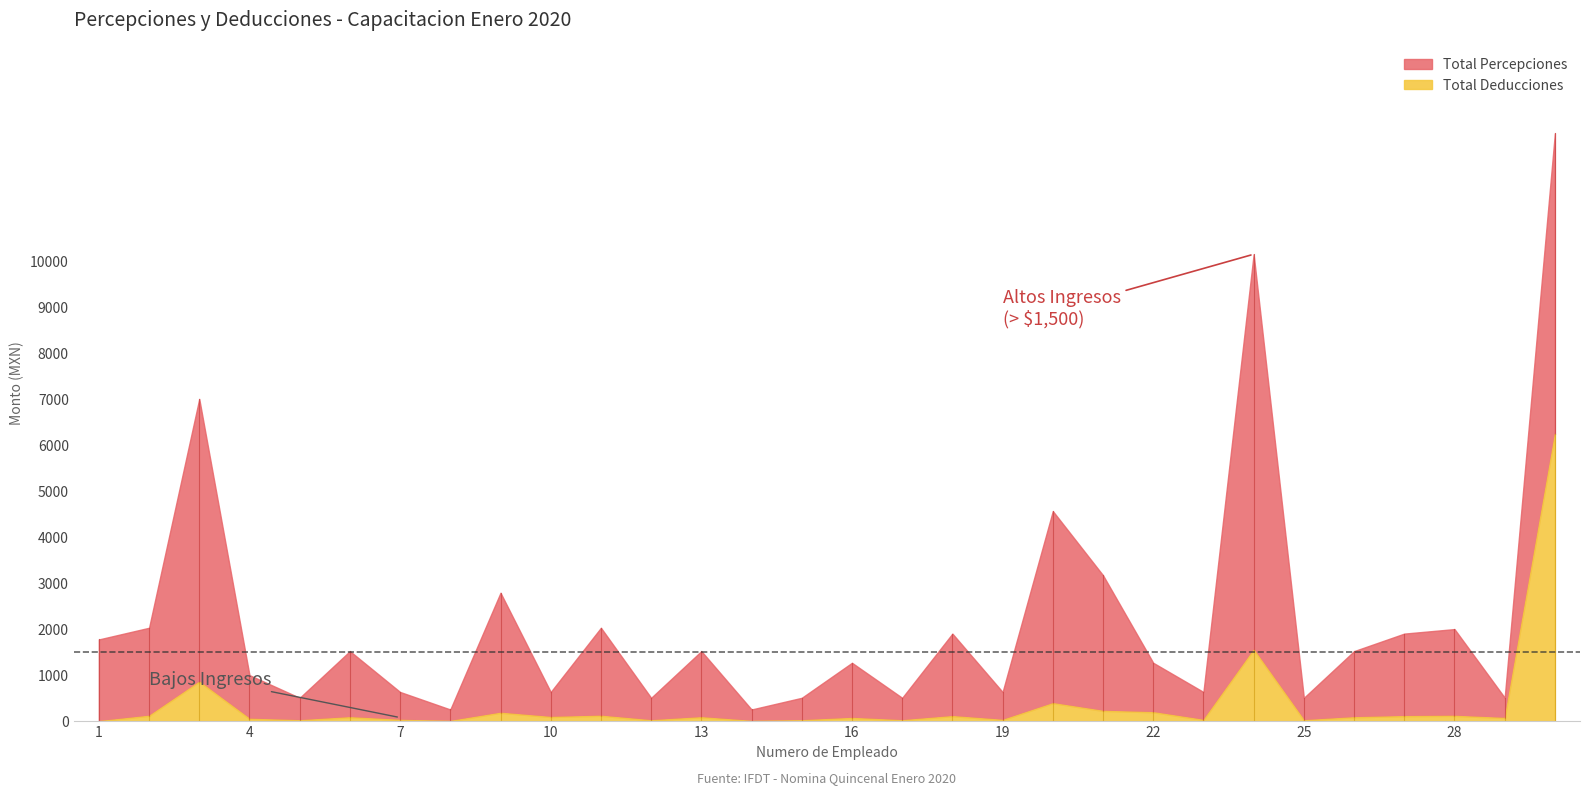

Where is Total Percepciones nearest to the value 6512?

3